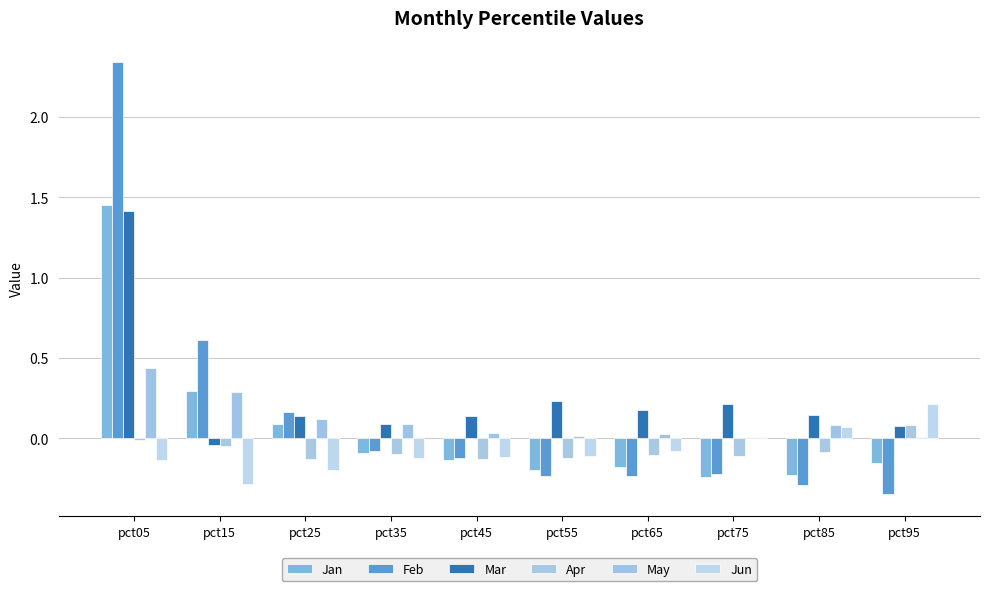

How many values in Mar are above zero?

9